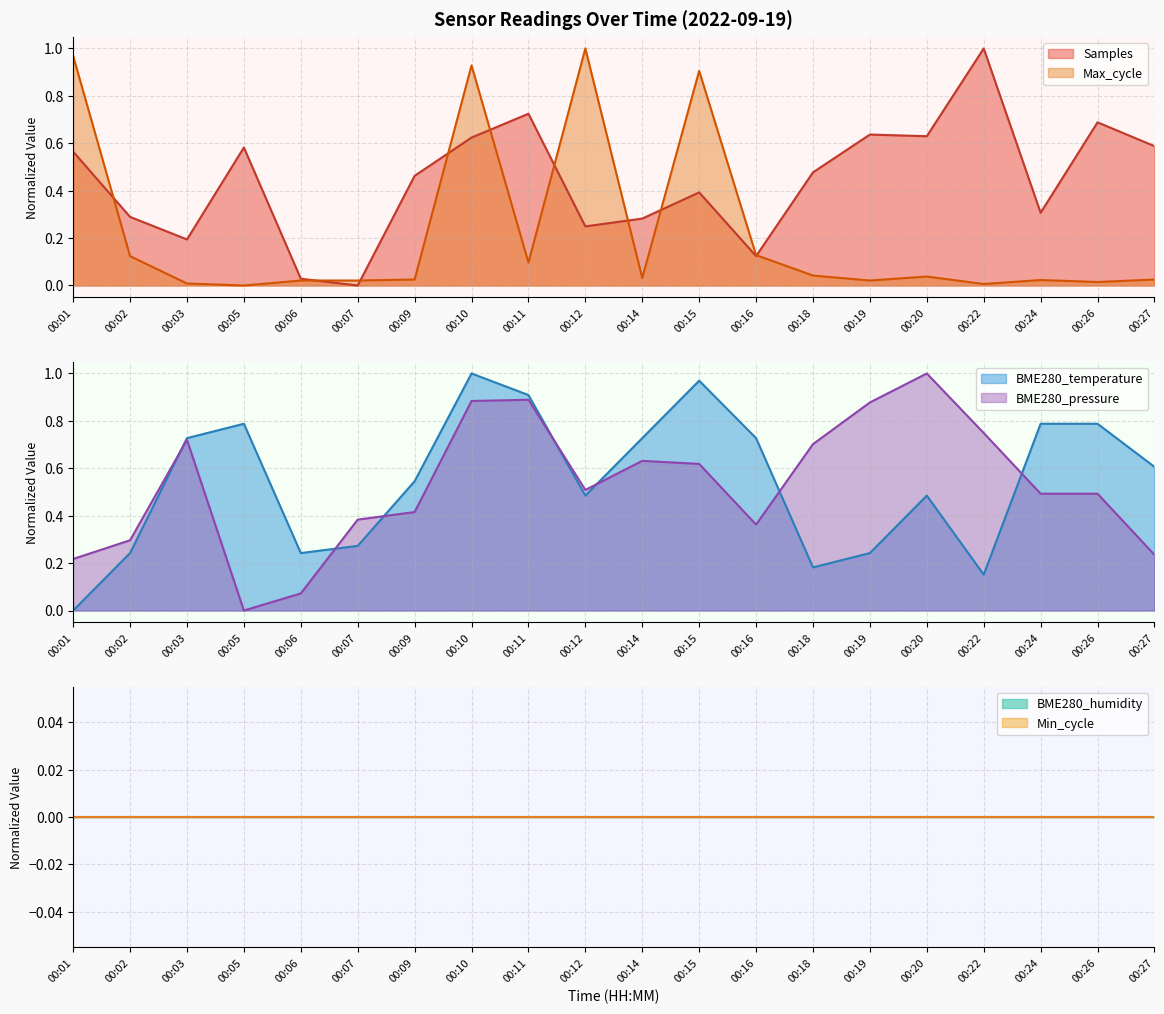

How many interior local valleys does the BME280_temperature series have?

4